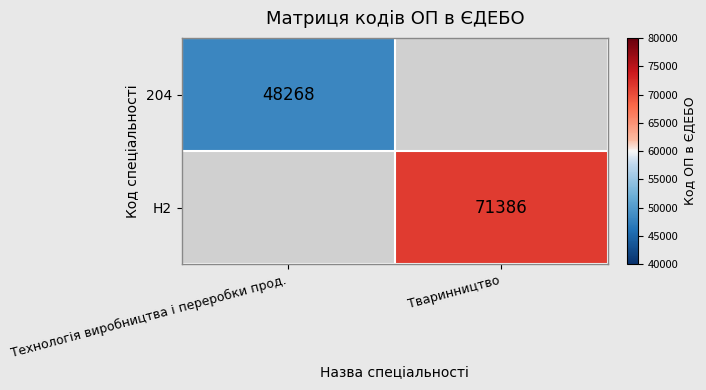

Which category has the lowest value across all series?

Технологія виробництва і переробки прод.